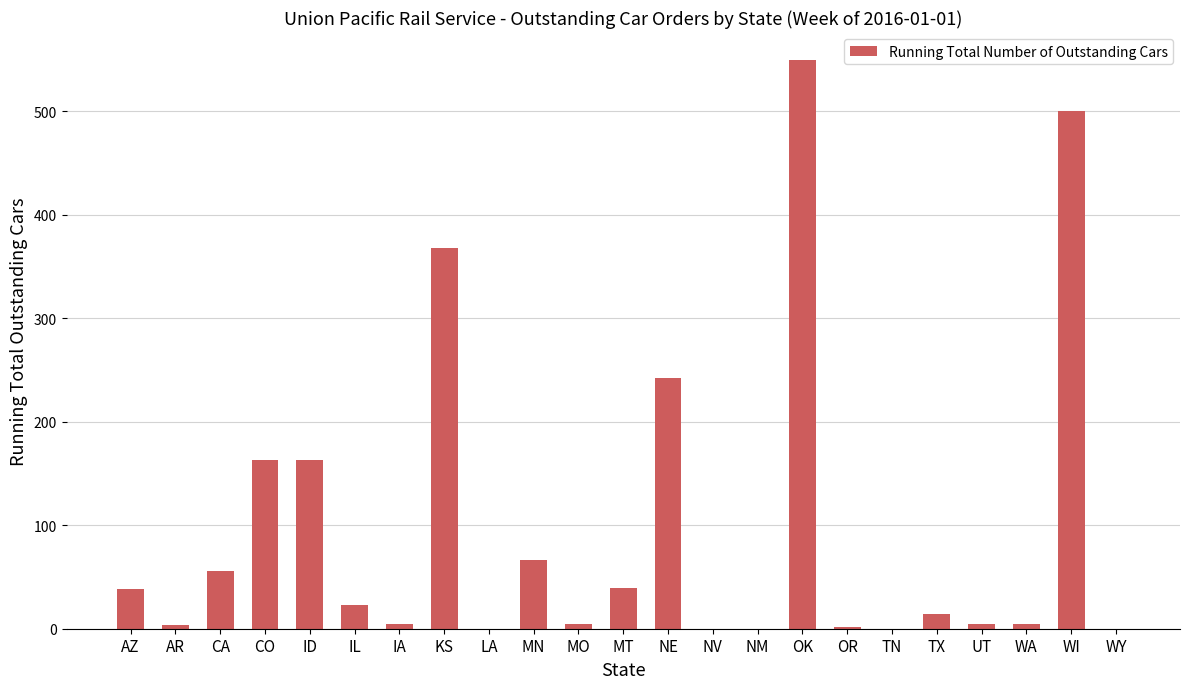

What is the change in value from CO to KS?

+205